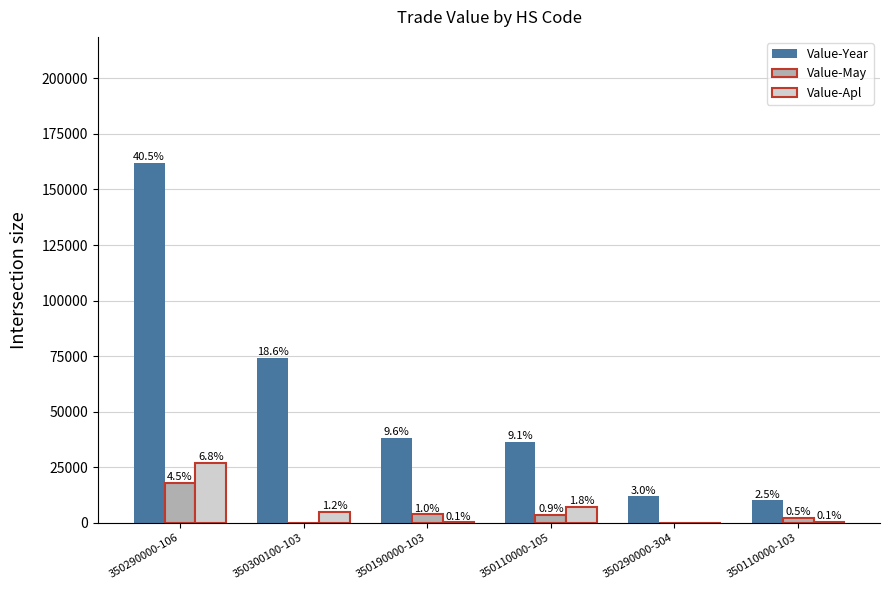

Reading right to left, list all the values displayed in this chart.

Value-Year: 350110000-103=10125	350290000-304=11835	350110000-105=36428	350190000-103=38240	350300100-103=74175	350290000-106=161989
Value-May: 350110000-103=2094	350290000-304=0	350110000-105=3536	350190000-103=3800	350300100-103=0	350290000-106=17816
Value-Apl: 350110000-103=279	350290000-304=0	350110000-105=7173	350190000-103=240	350300100-103=4890	350290000-106=27051